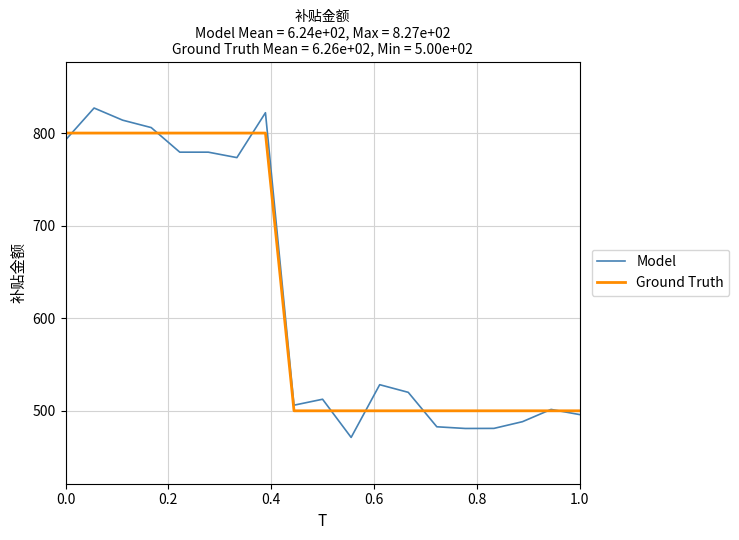

Which series has the widest spread of values?

Model